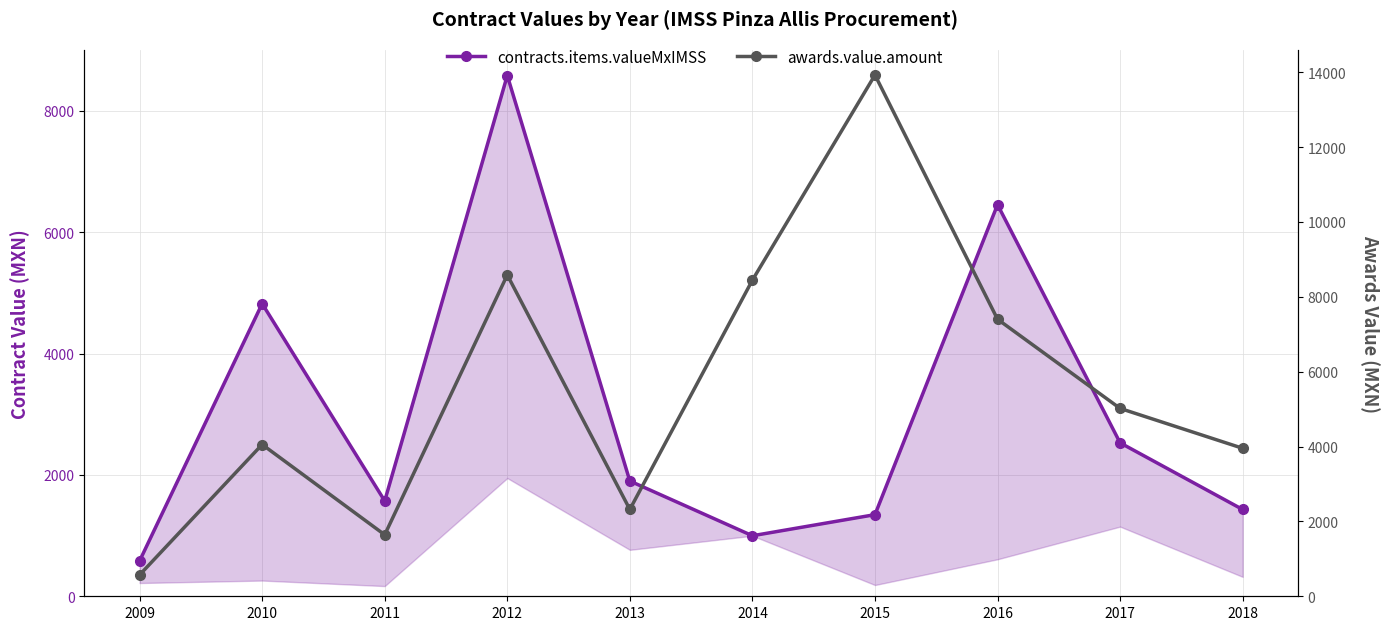

What is the total value across all series at 2011?

3214.3